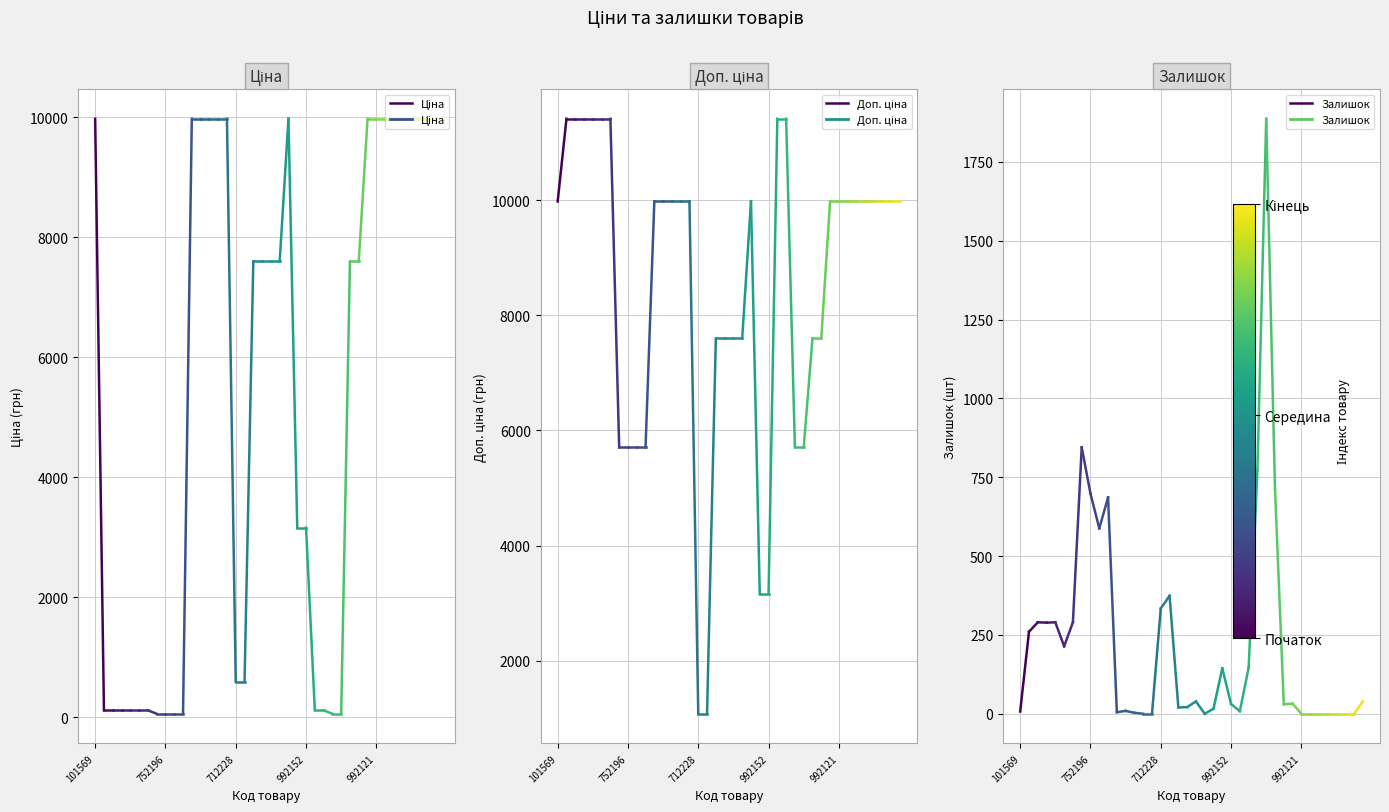

What are all the series names shown in the legend?

Ціна, Доп. ціна, Залишок